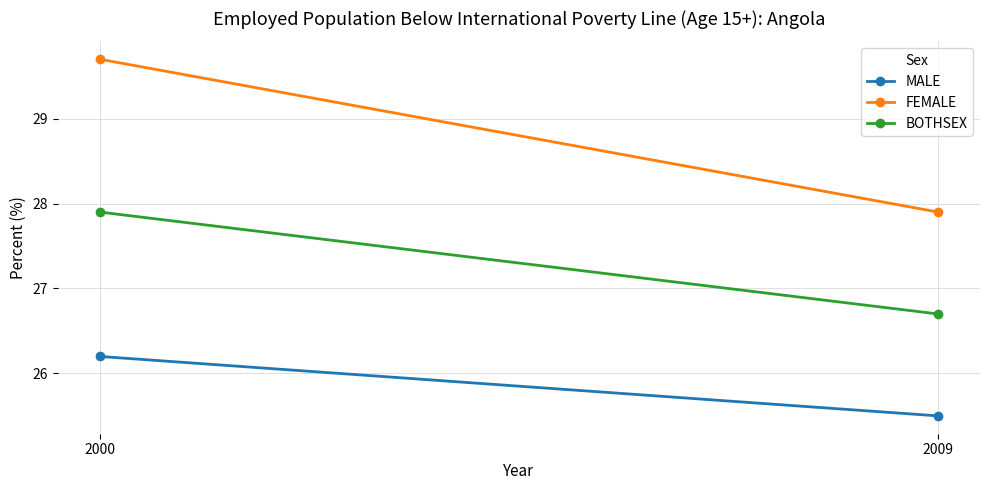

What is the difference between the highest and lowest values at 2000?

3.5